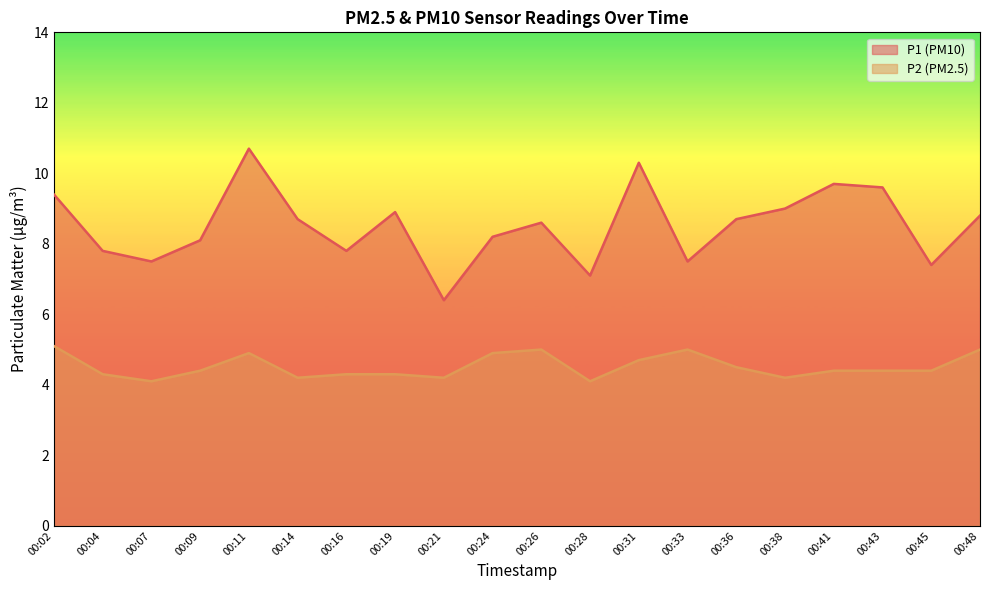

Which series has the largest total across all categories?

P1 (PM10)